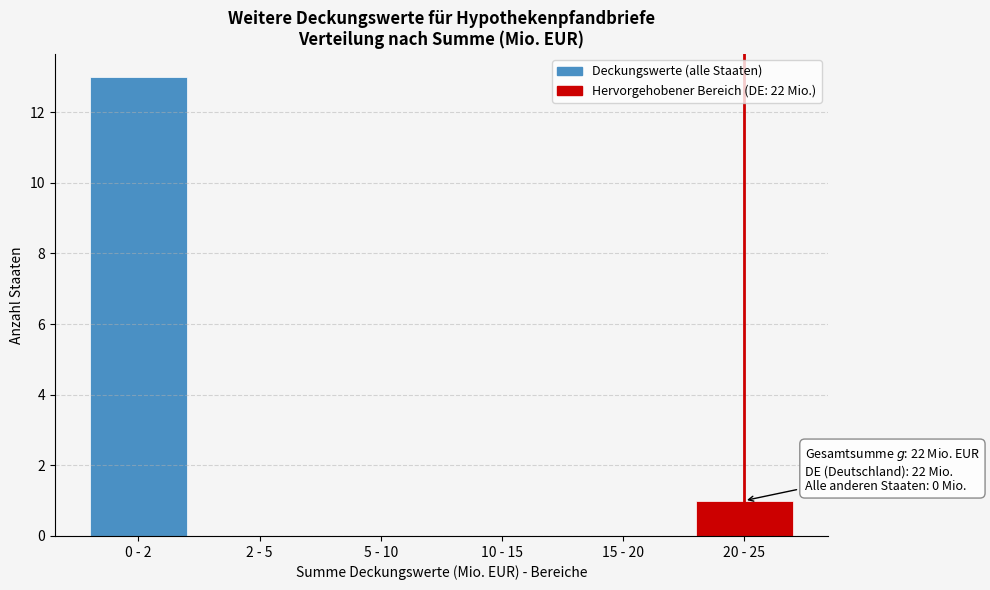

Reading left to right, transcribe all the data shown in this chart.

0 - 2=13	2 - 5=0	5 - 10=0	10 - 15=0	15 - 20=0	20 - 25=1